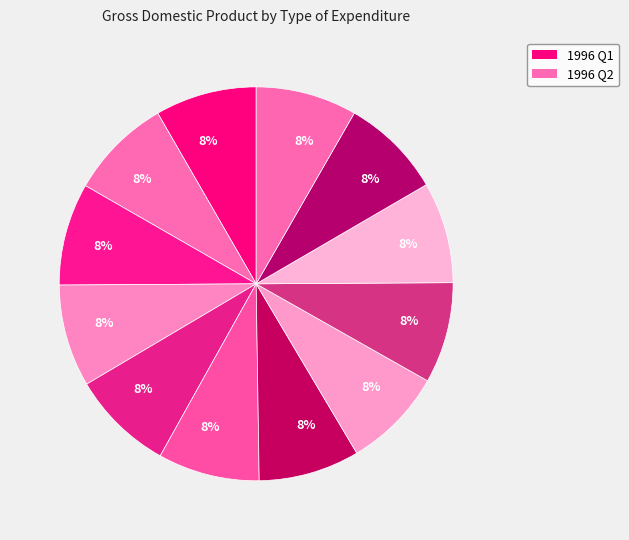

Count the number of slices in the pie.

12